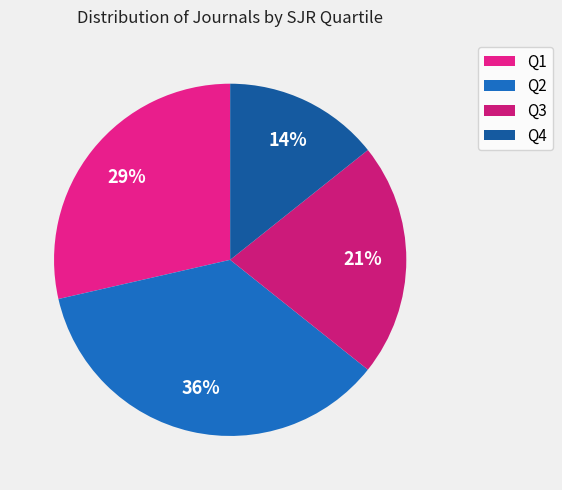

Rank the categories by value from lowest to highest.

Q4, Q3, Q1, Q2